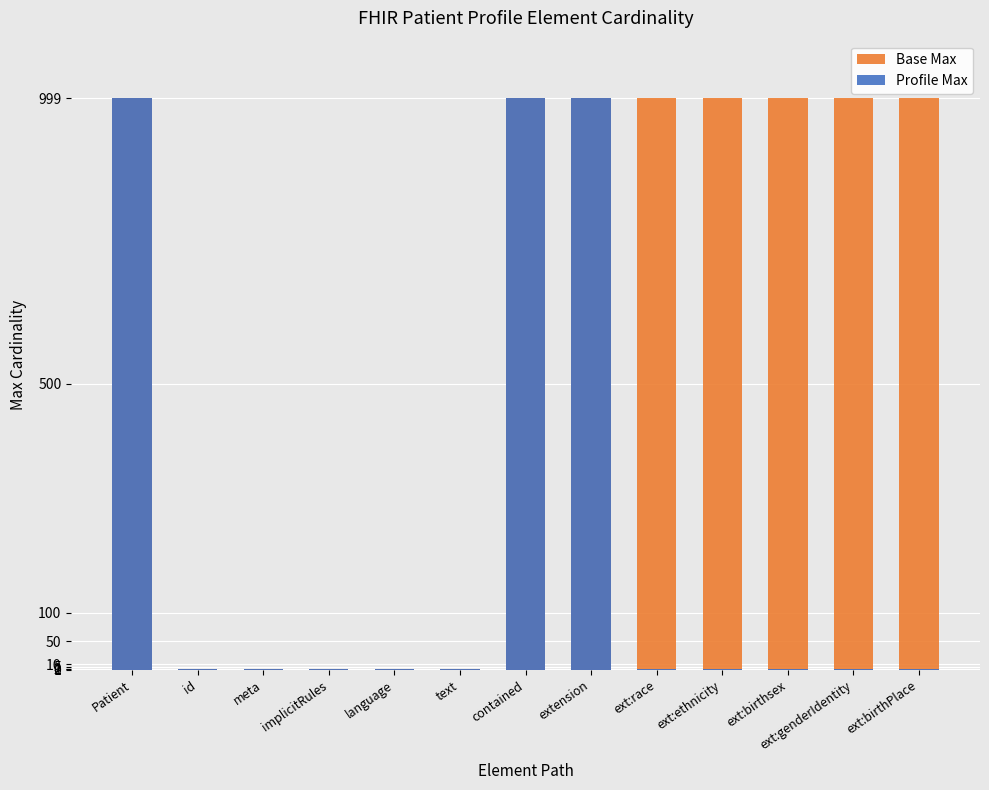

What is the difference between the maximum and minimum values in the Base Max series?

998